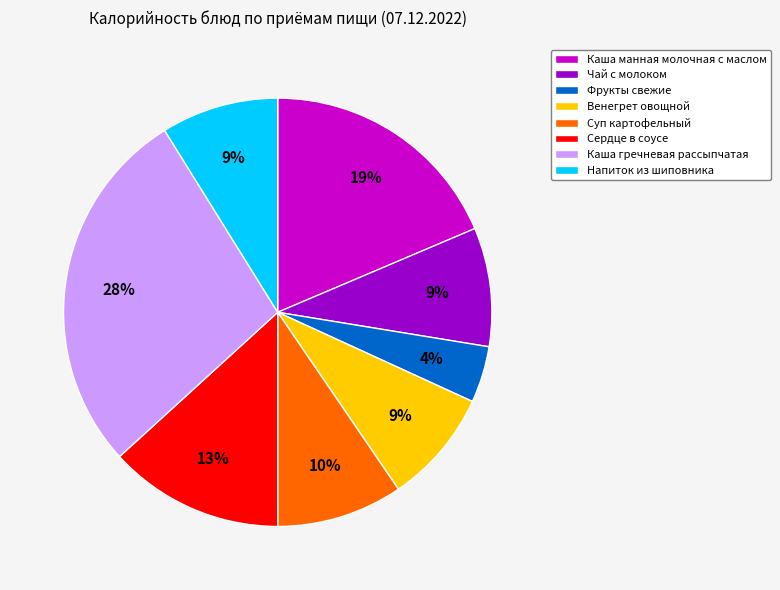

The Каша манная молочная с маслом slice represents 19% of the pie. True or false?

True